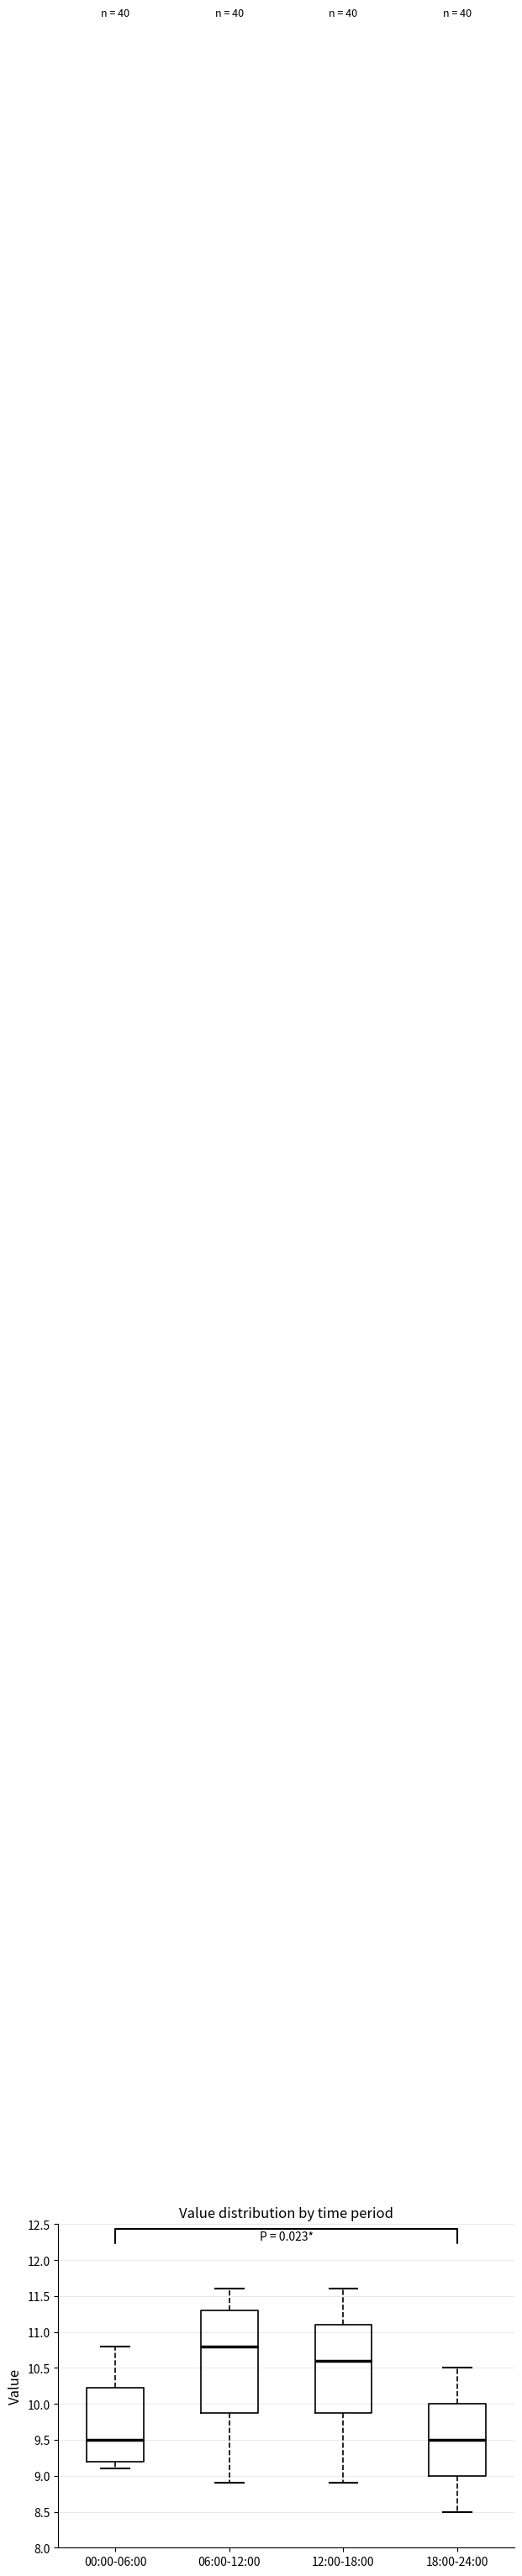

Reading left to right, transcribe this box plot: for each box, give where its median line is, the range the box spans, and where its two whiskers end, as read against the y-axis. The values are not printed on the chart, so give them approximately, as read against the axis.

00:00-06:00: median 9.50, box 9.20 to 10.25, whiskers 9.10 to 10.80
06:00-12:00: median 10.80, box 9.90 to 11.30, whiskers 8.90 to 11.60
12:00-18:00: median 10.60, box 9.90 to 11.10, whiskers 8.90 to 11.60
18:00-24:00: median 9.50, box 9.00 to 10.00, whiskers 8.50 to 10.50